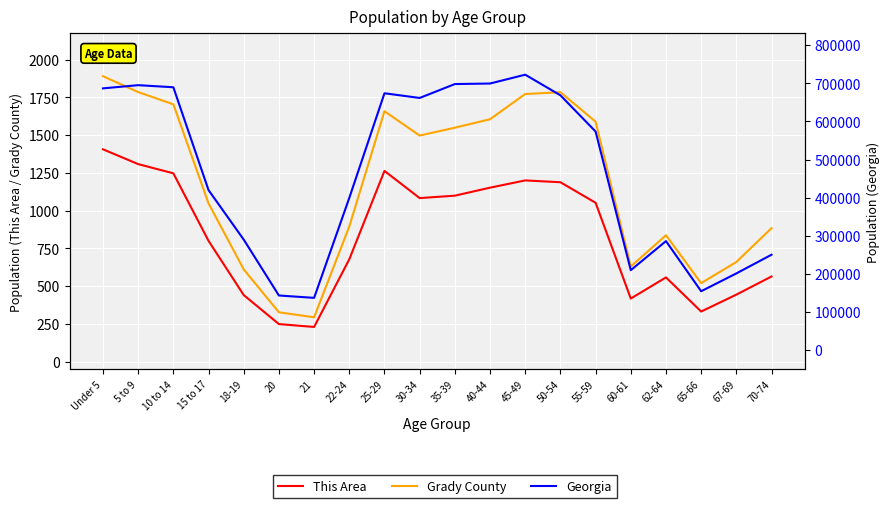

What is the average value of the Georgia series?

463102